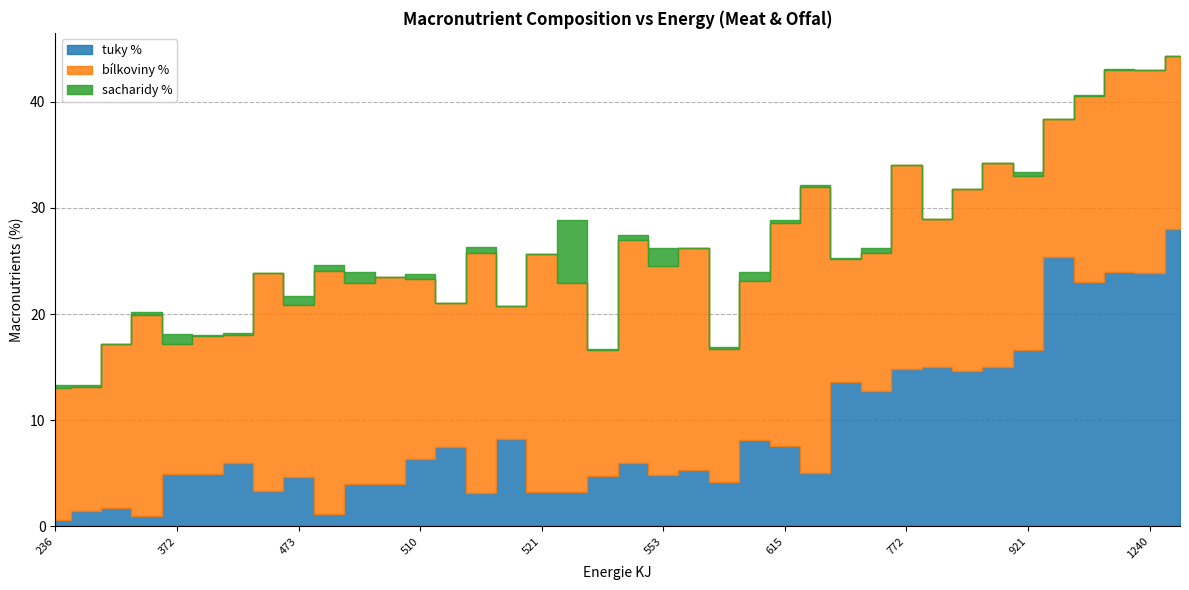

True or false: sacharidy % has a value of 0.2 at Kachna divoká.

False